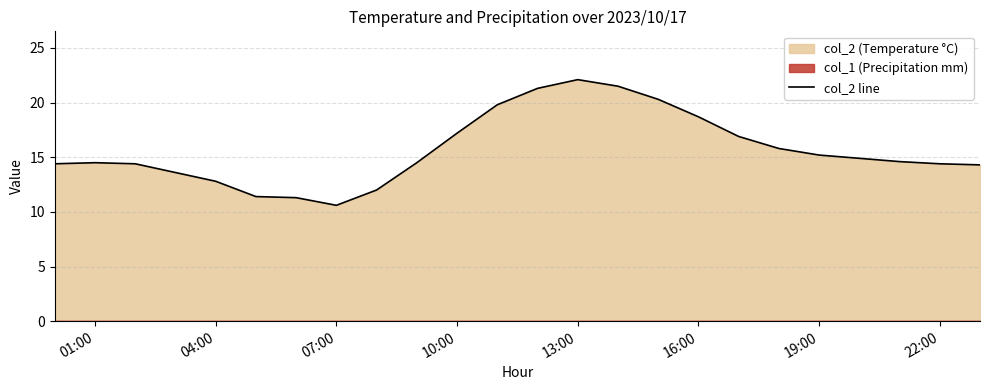

What is the minimum value for col_2 line?

10.6